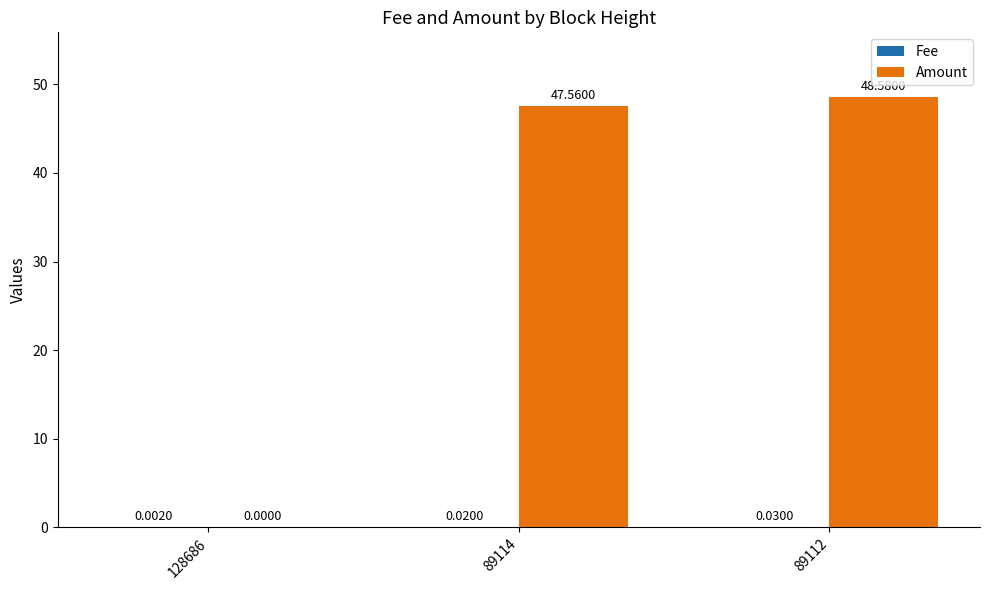

What is the total value across all series at 89112?

48.6